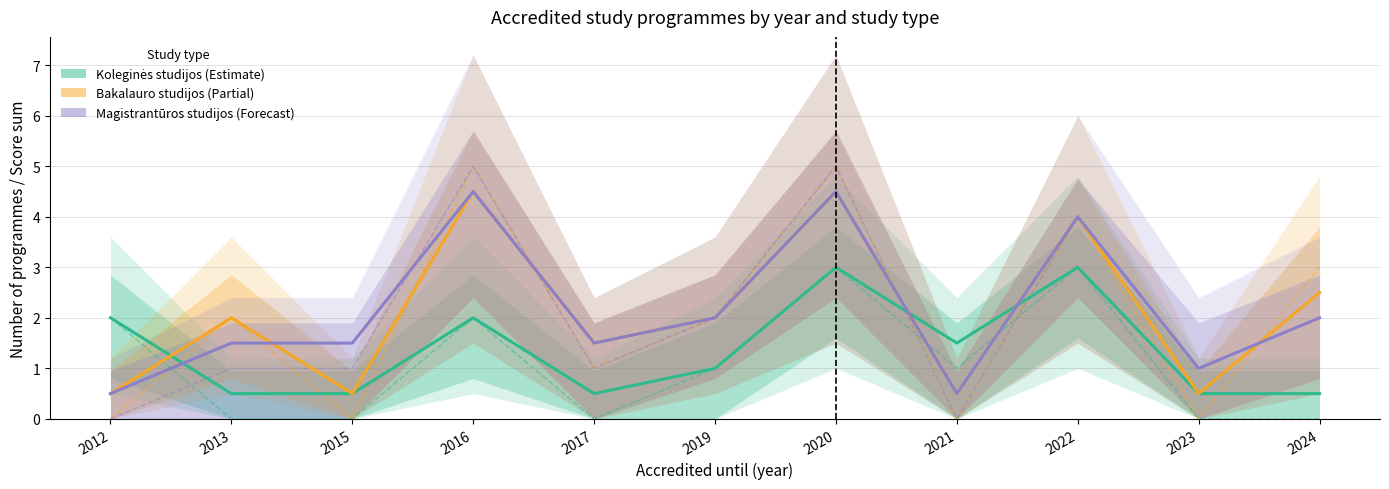

What is the value of the Koleginės studijos point at the 5th from the left?

0.5